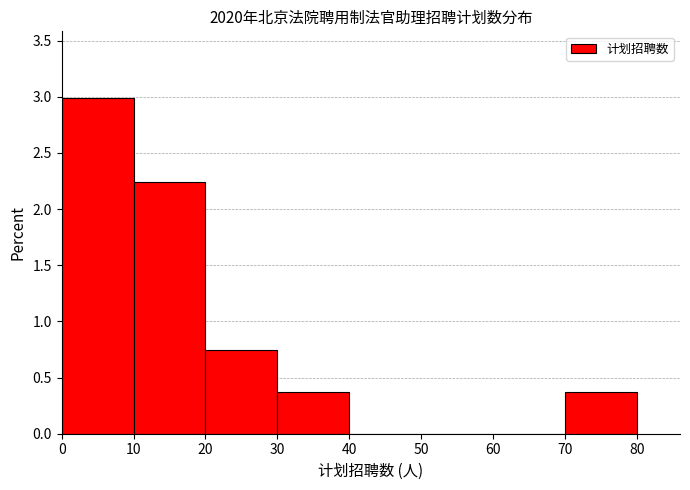

Reading left to right, list every bar in this chart as the range it spans on the x-axis followed by its height. The values are not printed on the chart, so give them approximately, as read against the axis.

0 to 10: 3.00
10 to 20: 2.25
20 to 30: 0.75
30 to 40: 0.35
40 to 50: 0
50 to 60: 0
60 to 70: 0
70 to 80: 0.35